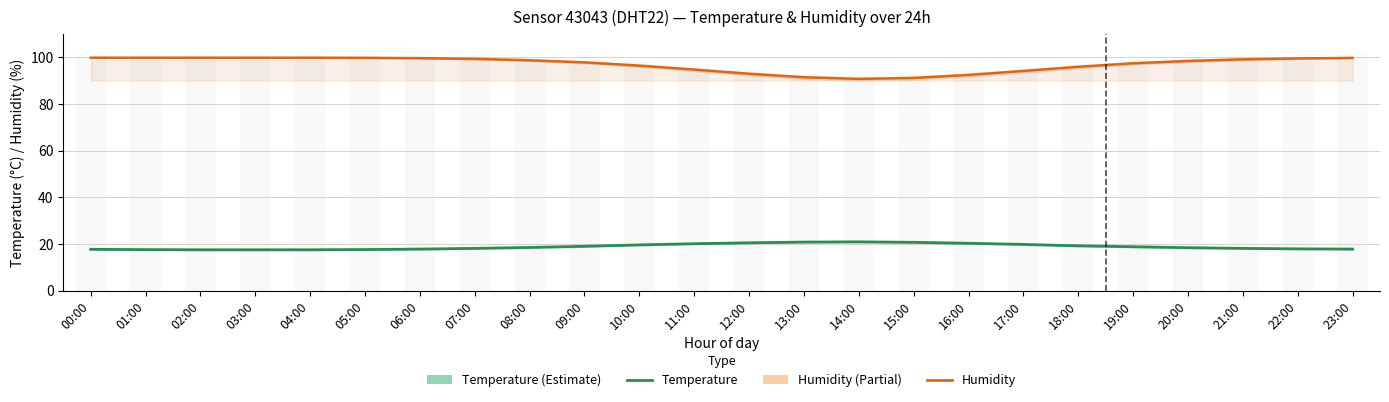

Does the chart contain stacked bars?

No